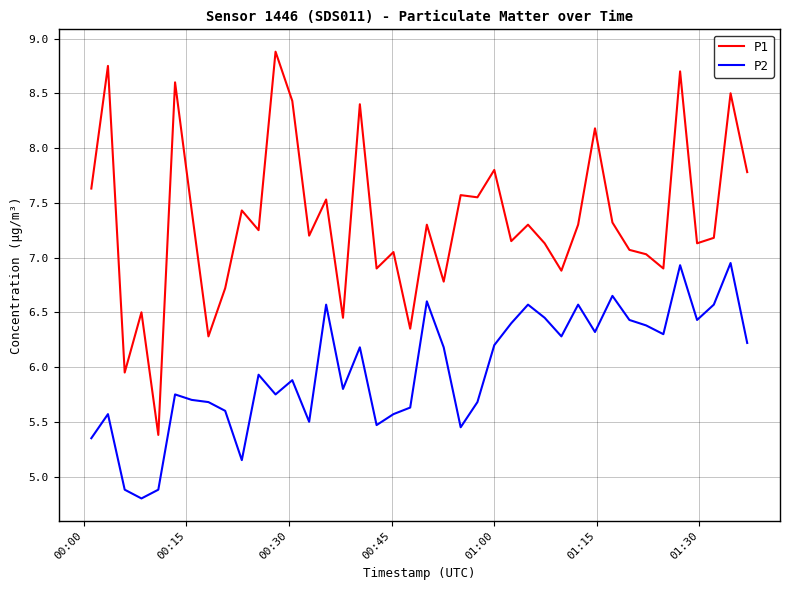

What are all the series names shown in the legend?

P1, P2